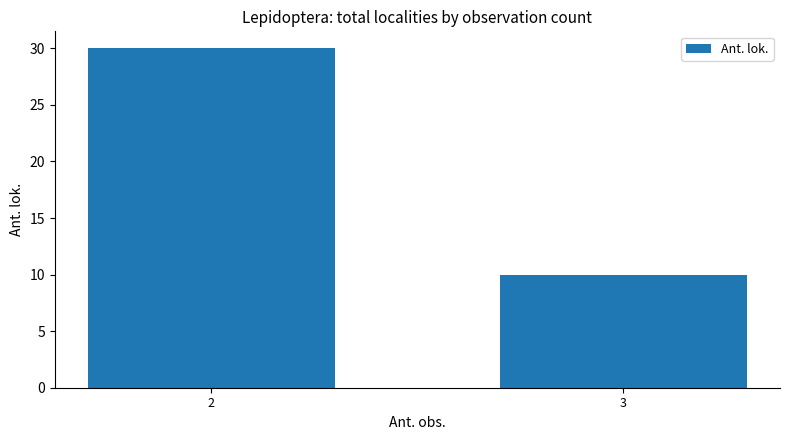

Reading left to right, extract all data points from this chart.

2=30	3=10